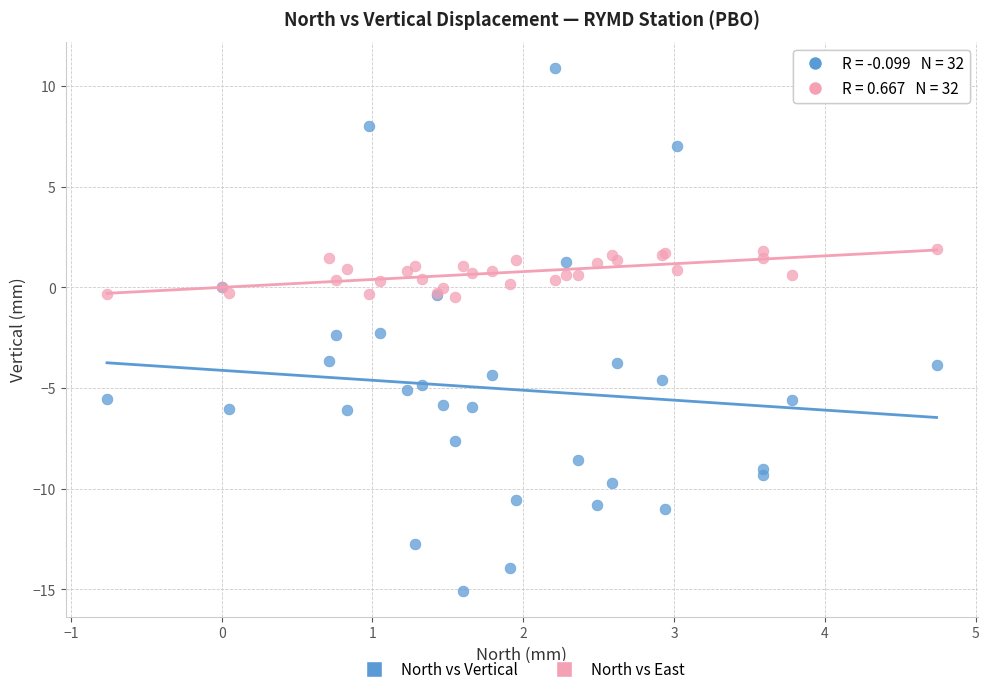

Which series contains the lowest Y value?

North vs Vertical